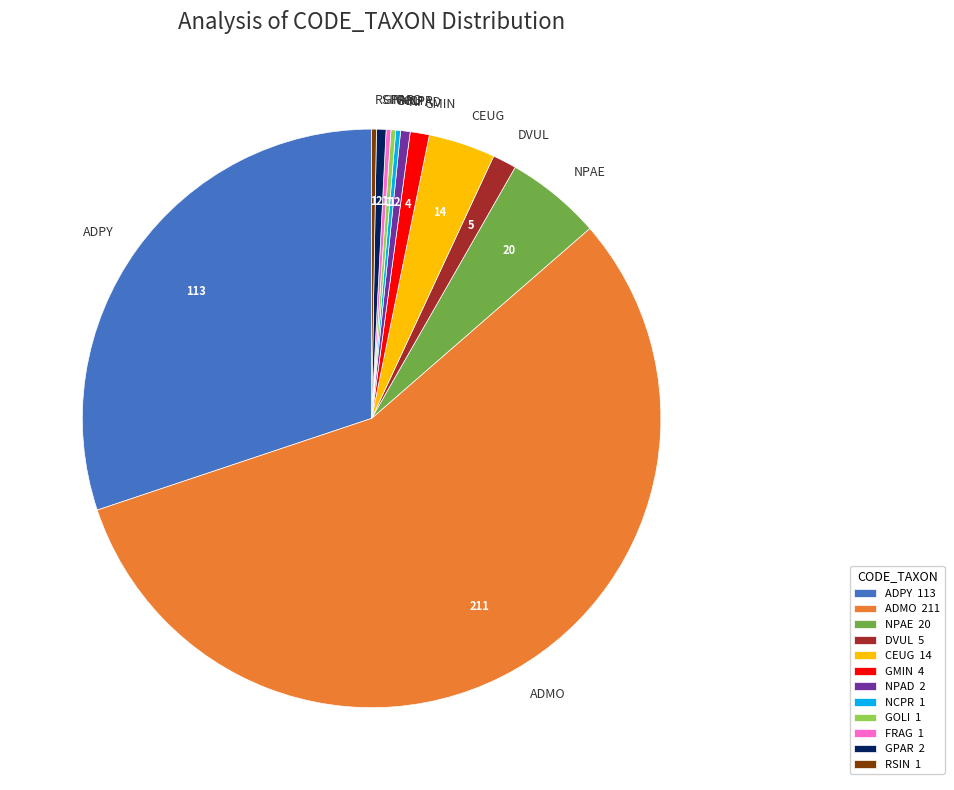

Approximately how many times larger is the value at NPAE compared to DVUL?

4.0